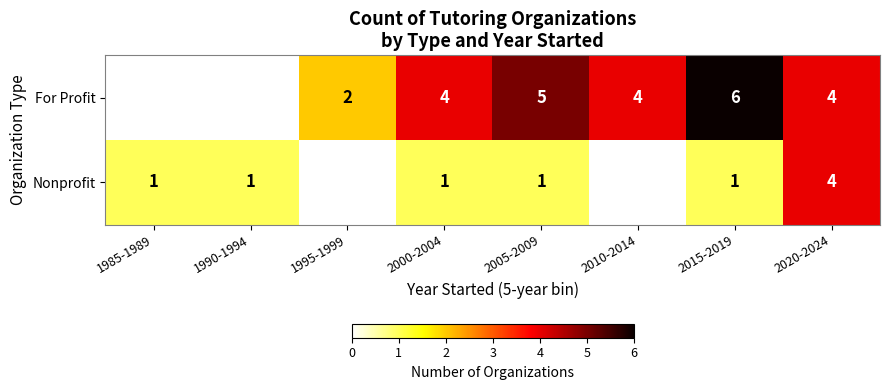

Is it true that Nonprofit equals 2 at 2015-2019?

False